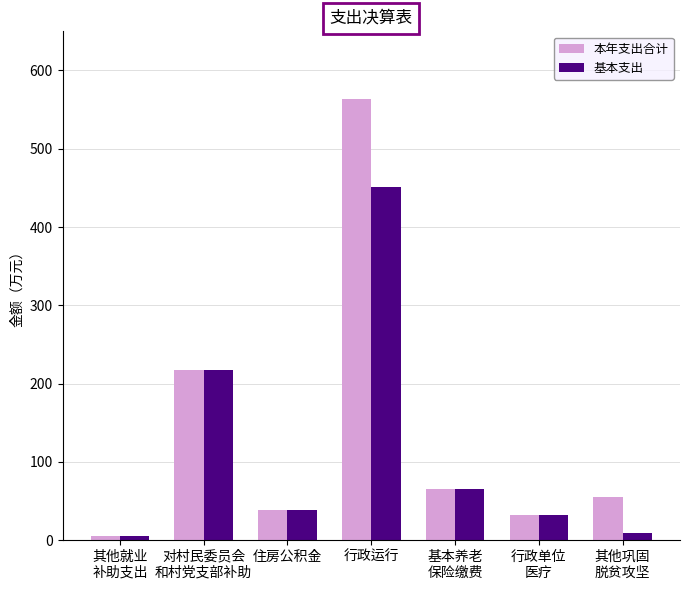

What is the smallest value displayed?

4.8